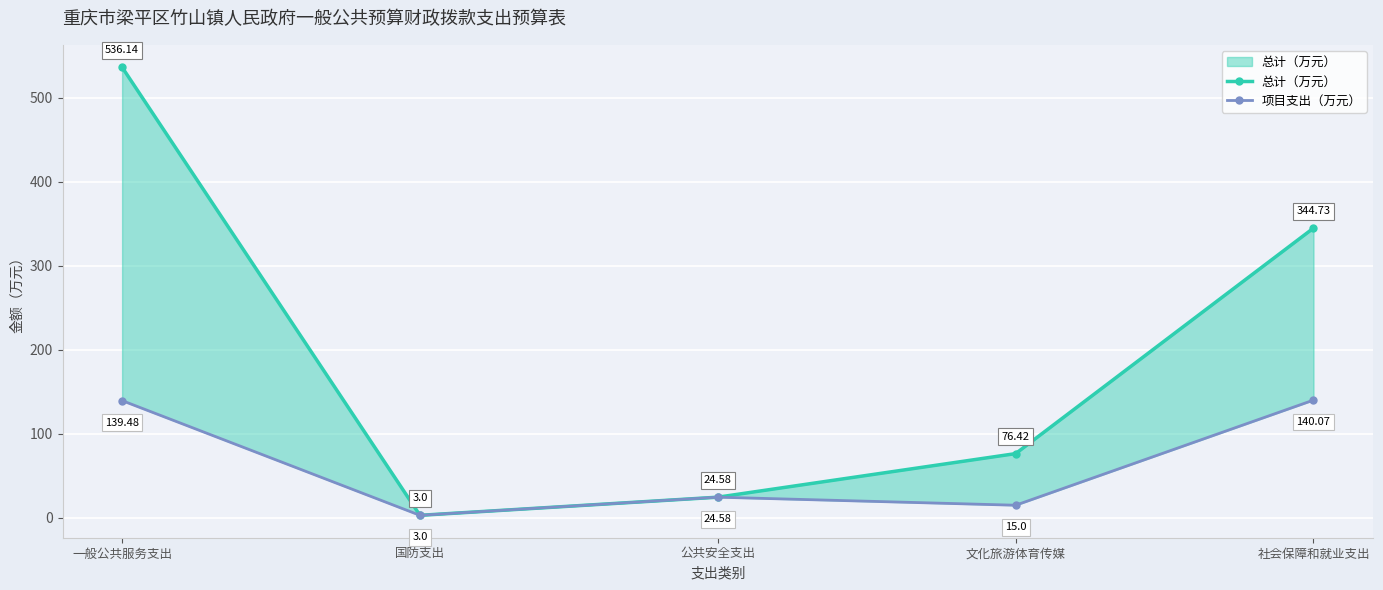

True or false: 总计（万元） and 项目支出（万元） intersect in this chart.

False